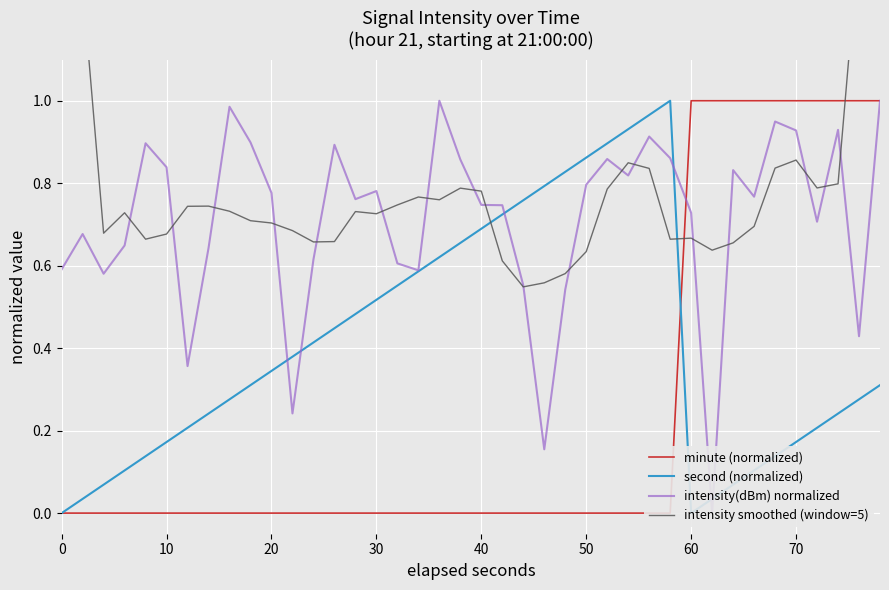

In intensity(dBm) normalized, how many points are higher than both neighbors (excluding endpoints)?

11